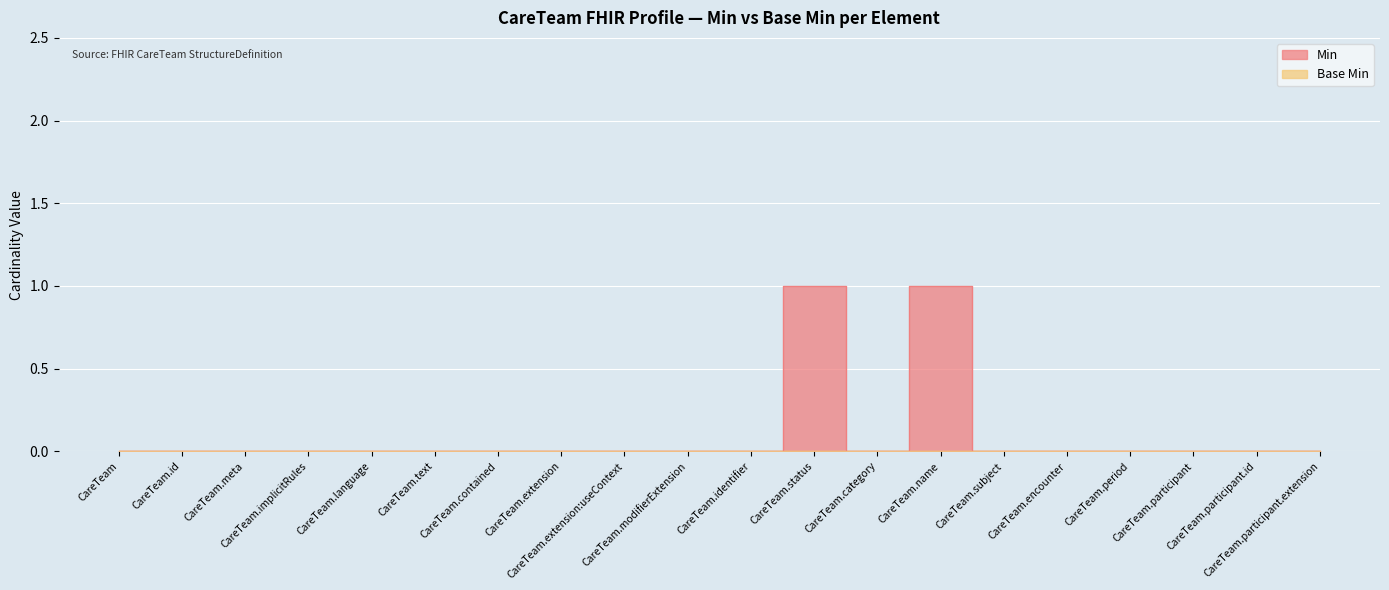

What is the maximum value shown in the chart?

1